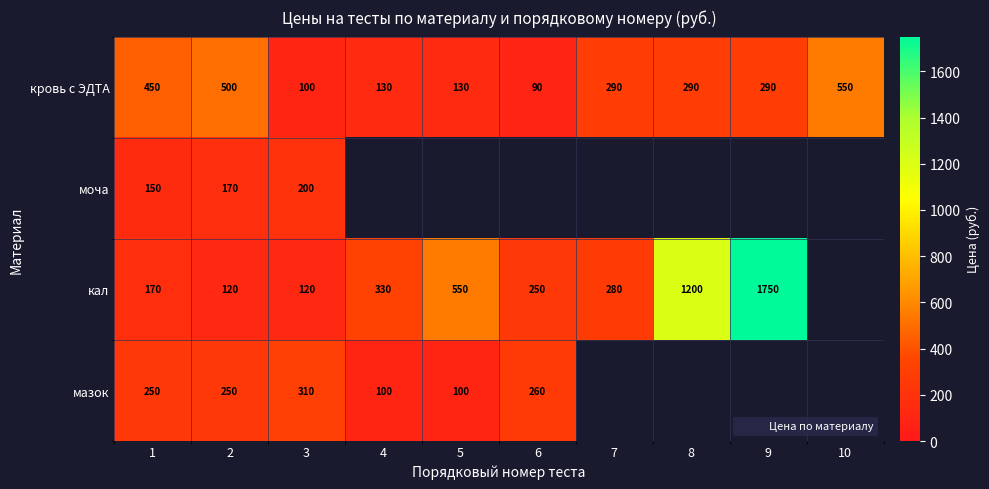

The кал series shows 550.0 at 5. True or false?

True